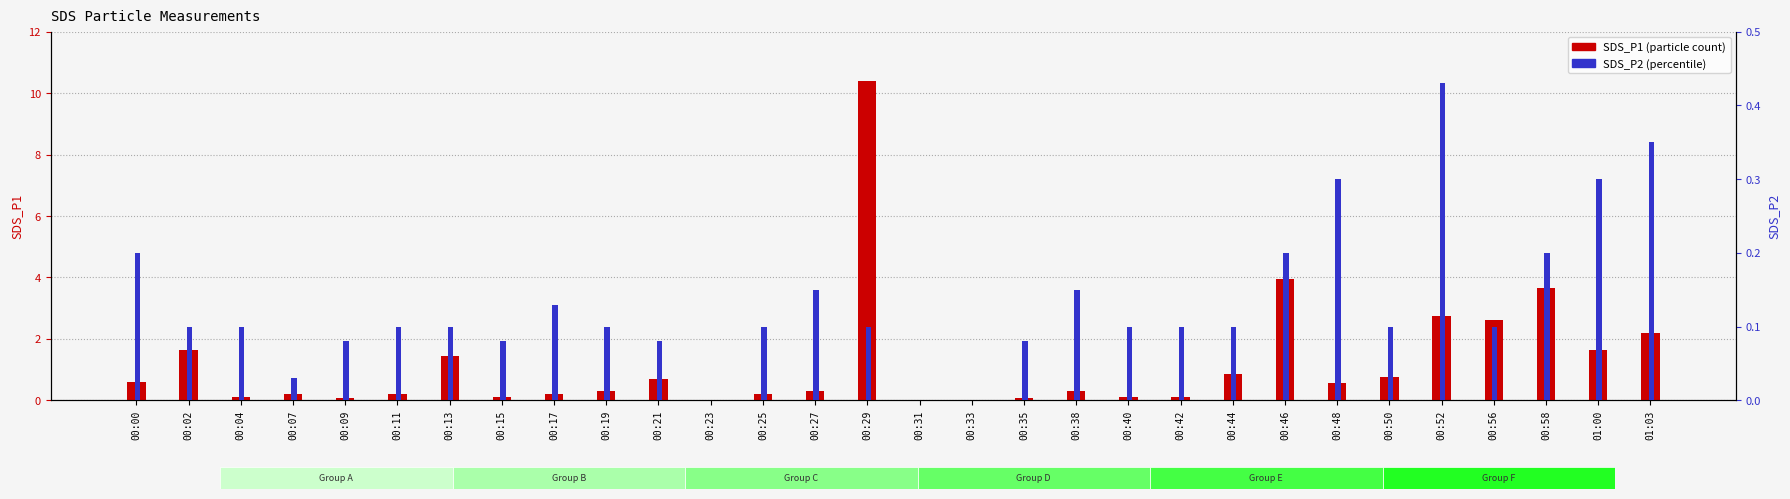

True or false: SDS_P2 (percentile) has a value of 0.0 at 00:11.

False